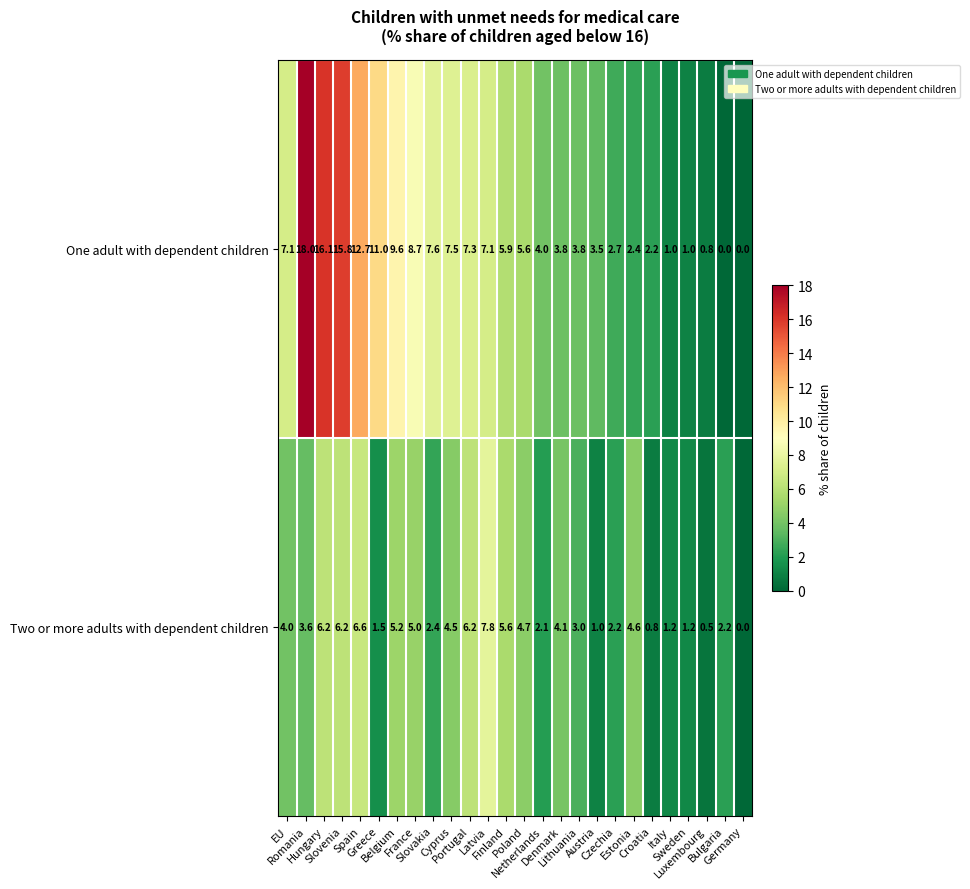

What is the difference between the second highest and minimum values in the Two or more adults with dependent children series?

6.6